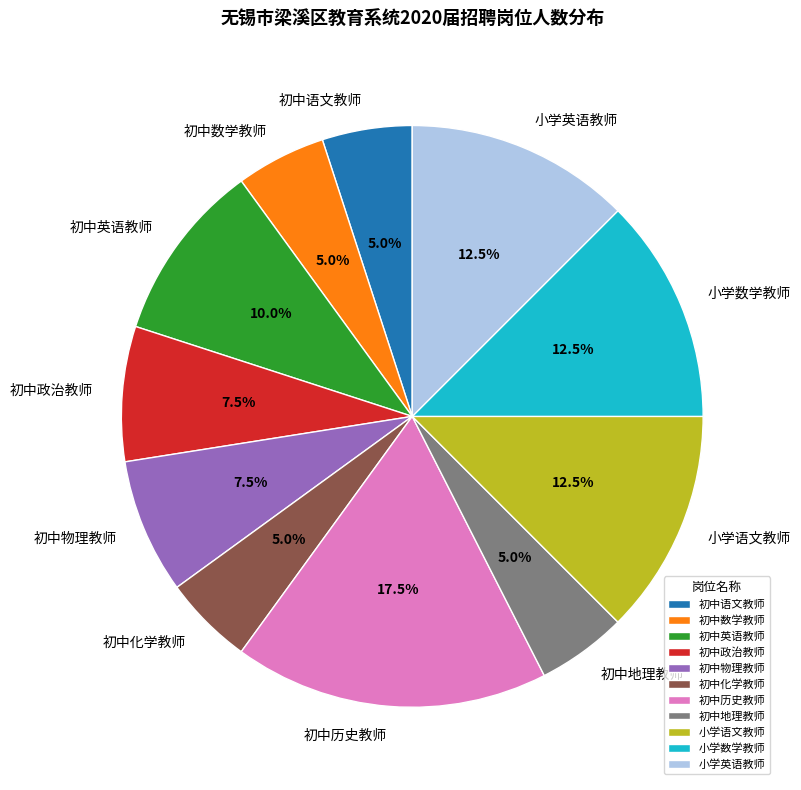

The 初中化学教师 slice represents 5% of the pie. True or false?

True